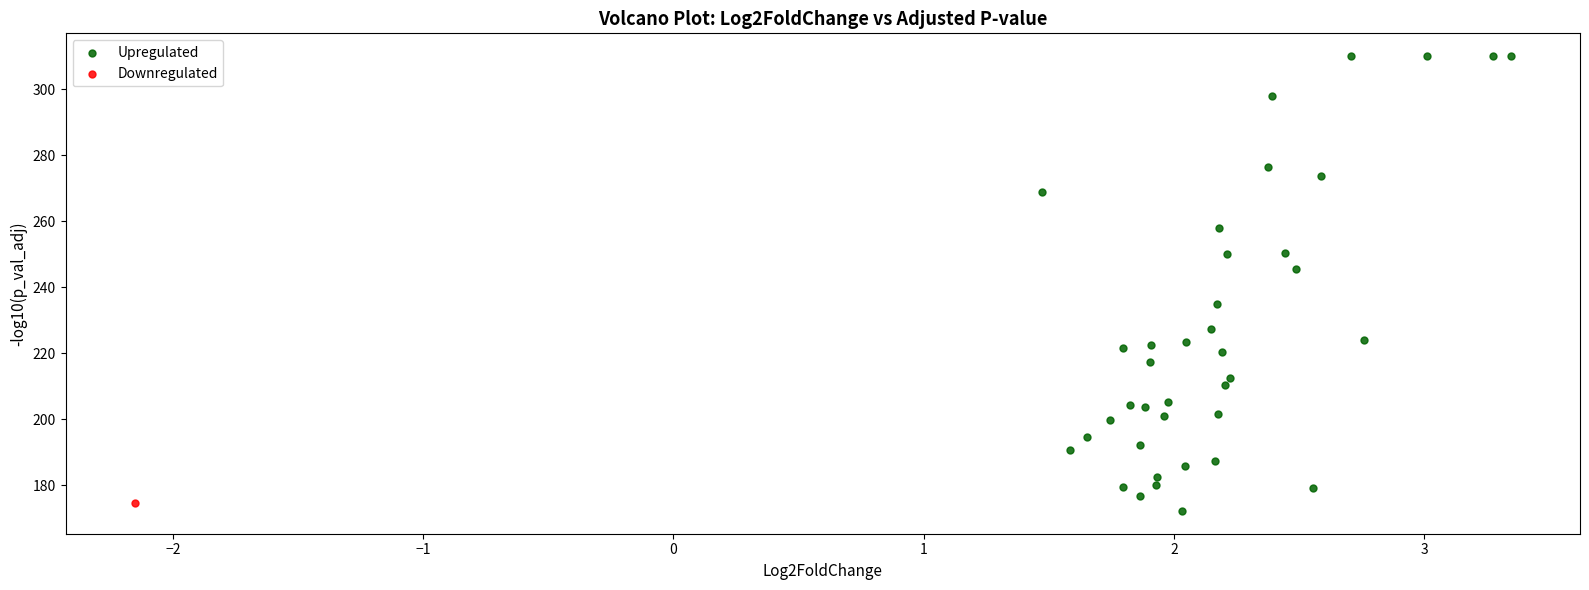

What are all the series names shown in the legend?

Upregulated, Downregulated